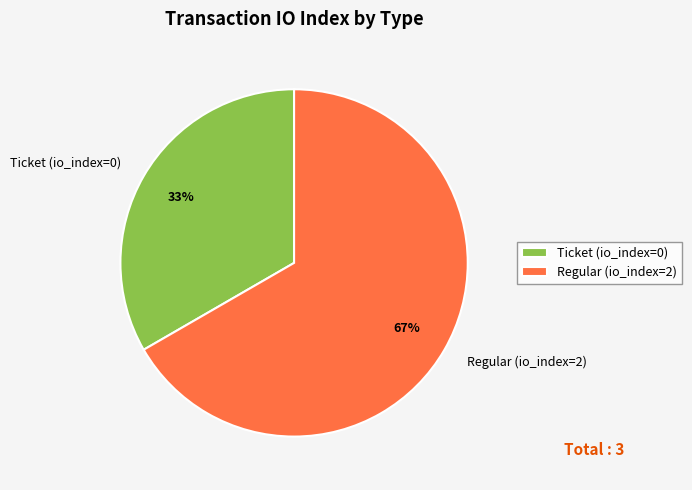

The Ticket (io_index=0) slice represents 33% of the pie. True or false?

True